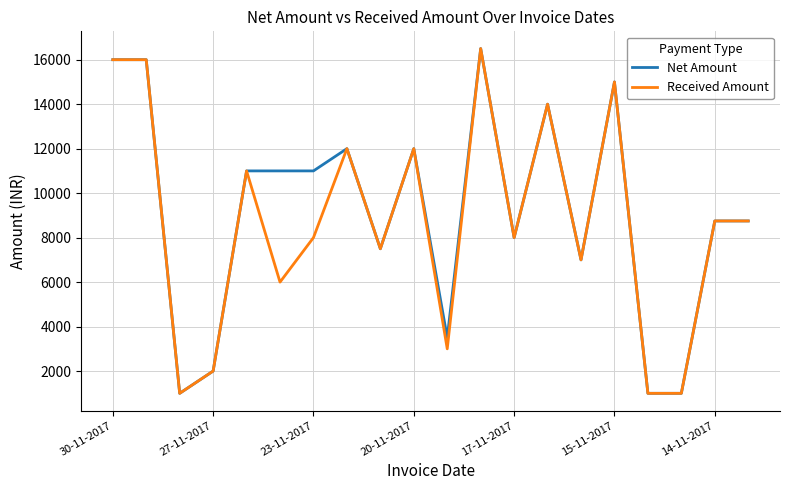

What is the greatest value displayed?

16500